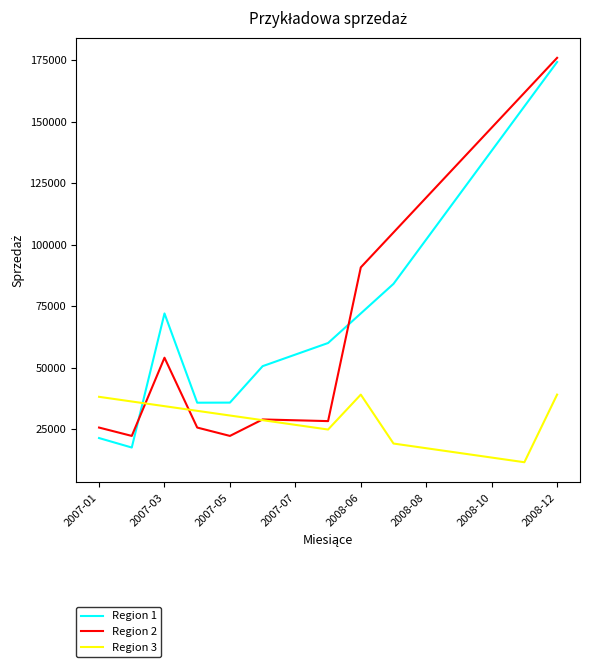

Which series has the largest total across all categories?

Region 1